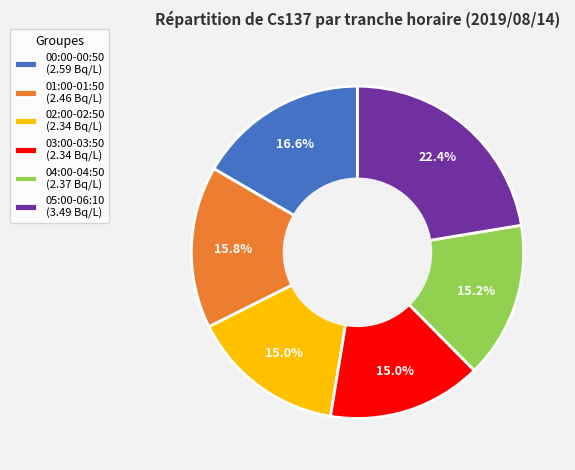

How many slices are in this pie chart?

6